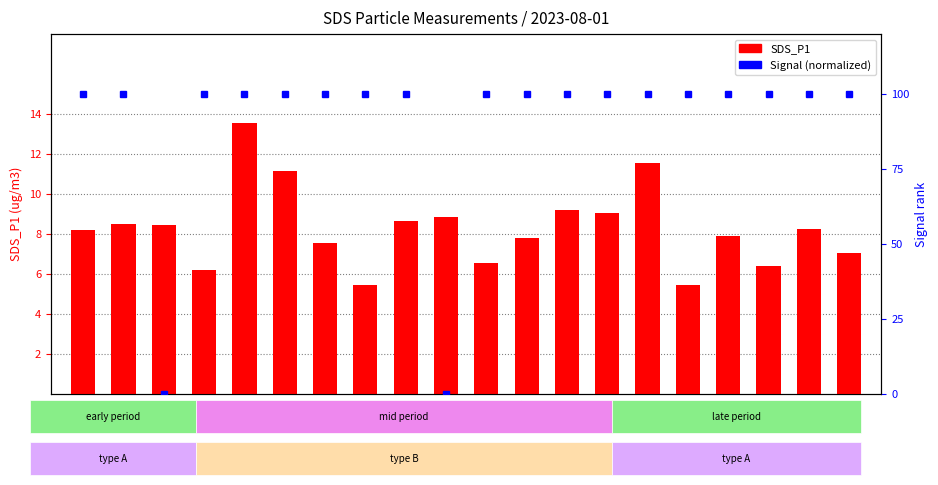

True or false: Signal (normalized) has a value of 33.8 at 00:08.

False